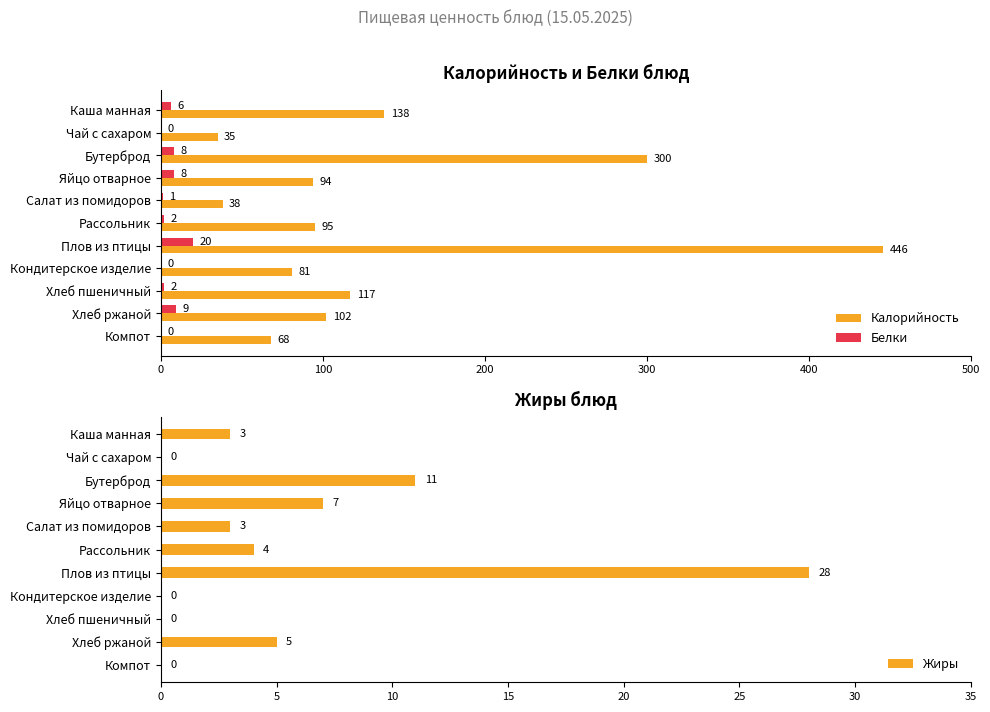

What are all the series names shown in the legend?

Калорийность, Белки, Жиры